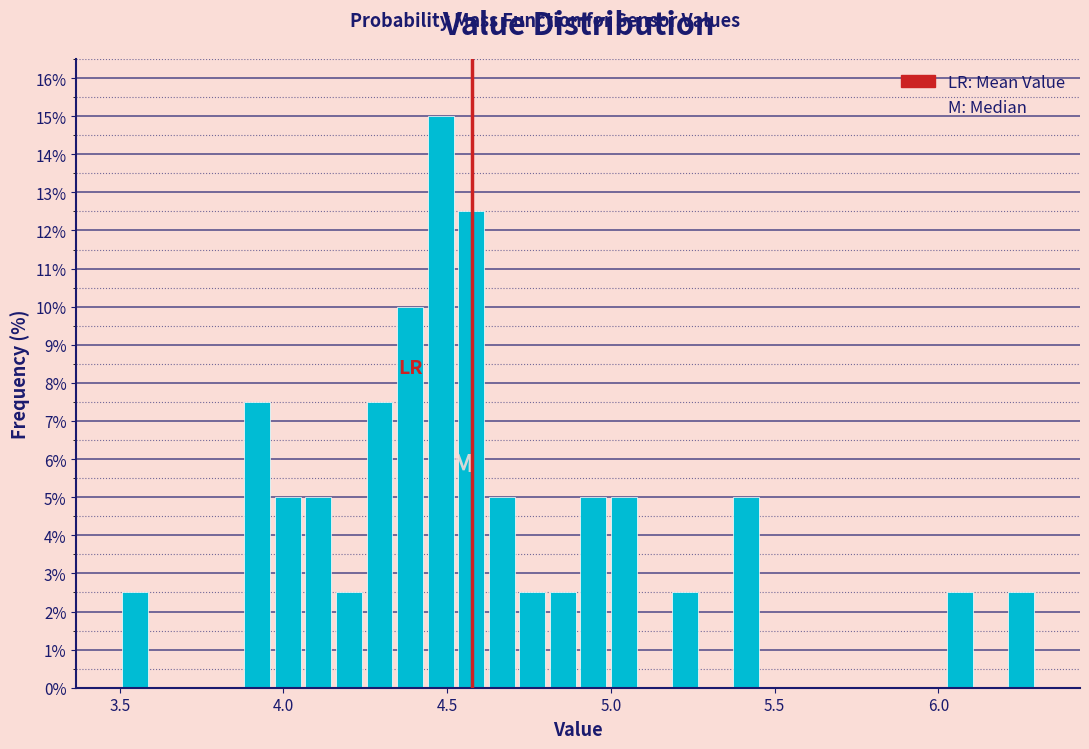

Read against the x-axis, roughly where is the centre of the tallest bar?

4.50